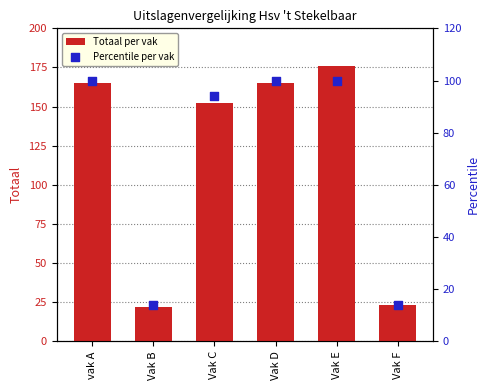

Which series has the largest total across all categories?

Totaal per vak